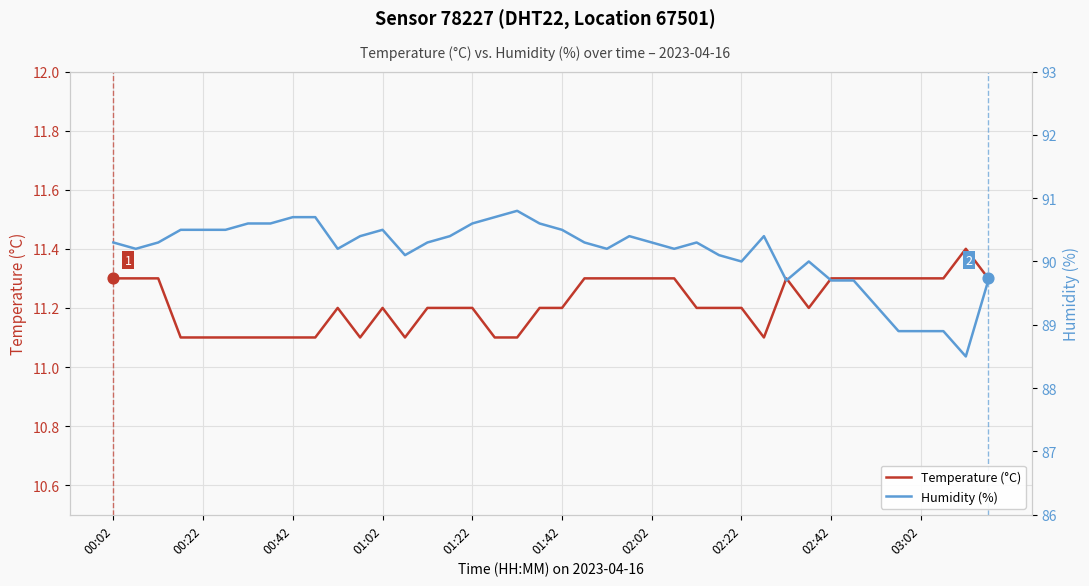

Which series has the largest Y range (max minus min)?

Humidity (%)